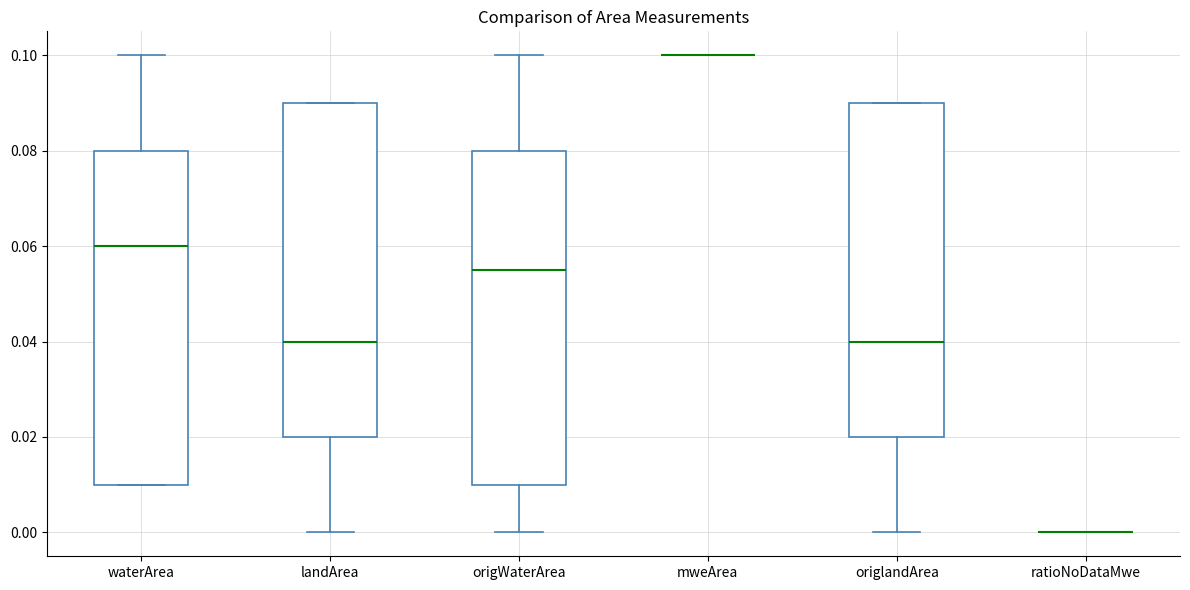

Reading left to right, read every box against the y-axis: the position of its median line, the range the box covers, and the ends of its whiskers. The values are not printed on the chart, so give them approximately, as read against the axis.

waterArea: median 0.060, box 0.010 to 0.080, whiskers 0.010 to 0.100
landArea: median 0.040, box 0.020 to 0.090, whiskers 0.000 to 0.090
origWaterArea: median 0.056, box 0.010 to 0.080, whiskers 0.000 to 0.100
mweArea: box collapsed to a line at 0.100, whiskers 0.100 to 0.100
origlandArea: median 0.040, box 0.020 to 0.090, whiskers 0.000 to 0.090
ratioNoDataMwe: box collapsed to a line at 0.000, whiskers 0.000 to 0.000